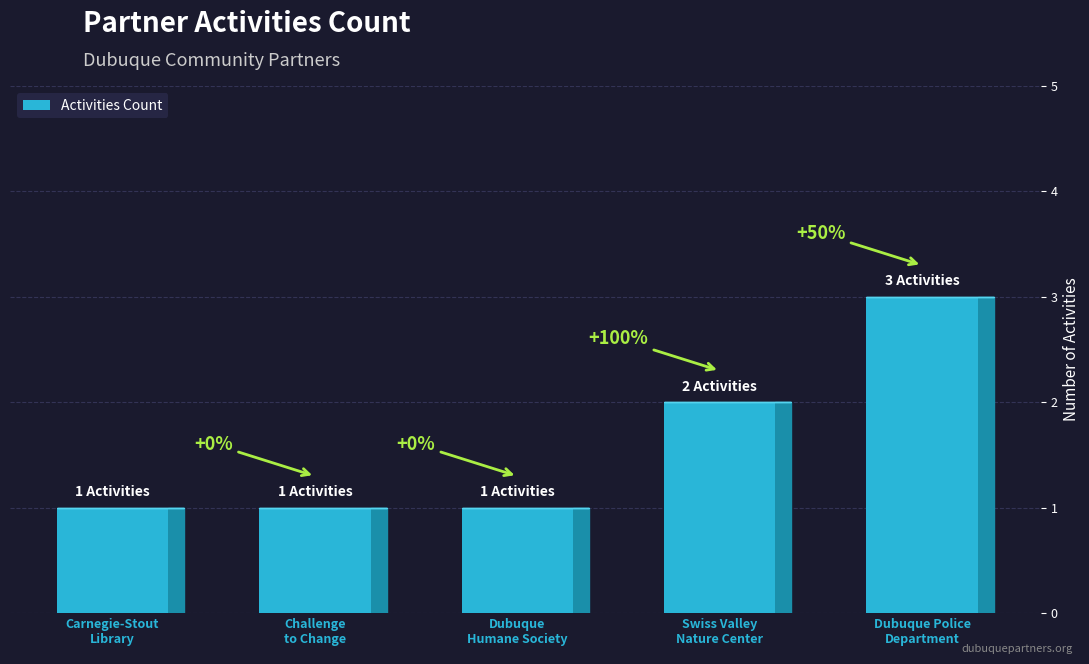

Rank the categories by value from lowest to highest.

Carnegie-Stout Library, Challenge to Change, Dubuque Humane Society, Swiss Valley Nature Center, Dubuque Police Department